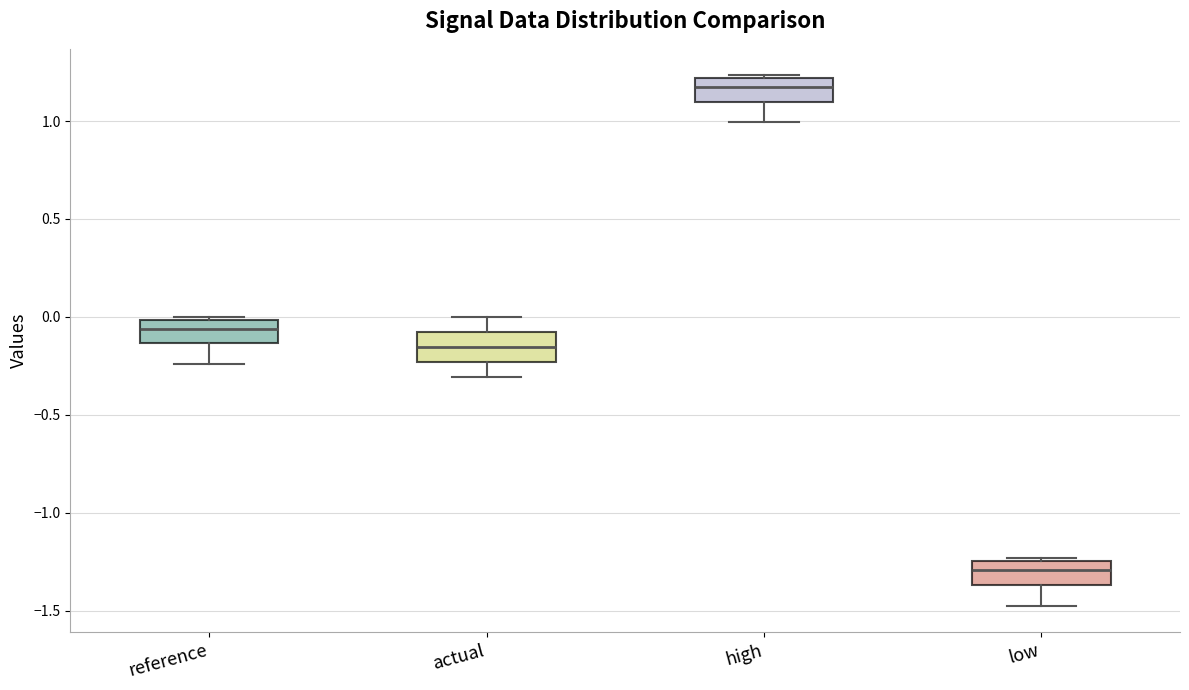

Reading left to right, transcribe this box plot: for each box, give where its median line is, the range the box spans, and where its two whiskers end, as read against the y-axis. The values are not printed on the chart, so give them approximately, as read against the axis.

reference: median -0.05, box -0.15 to 0.00, whiskers -0.25 to 0.00 (just above the box's upper edge)
actual: median -0.15, box -0.25 to -0.10, whiskers -0.30 to 0.00
high: median 1.15, box 1.10 to 1.20, whiskers 1.00 to 1.25
low: median -1.30, box -1.35 to -1.25, whiskers -1.45 to -1.25 (just above the box's upper edge)